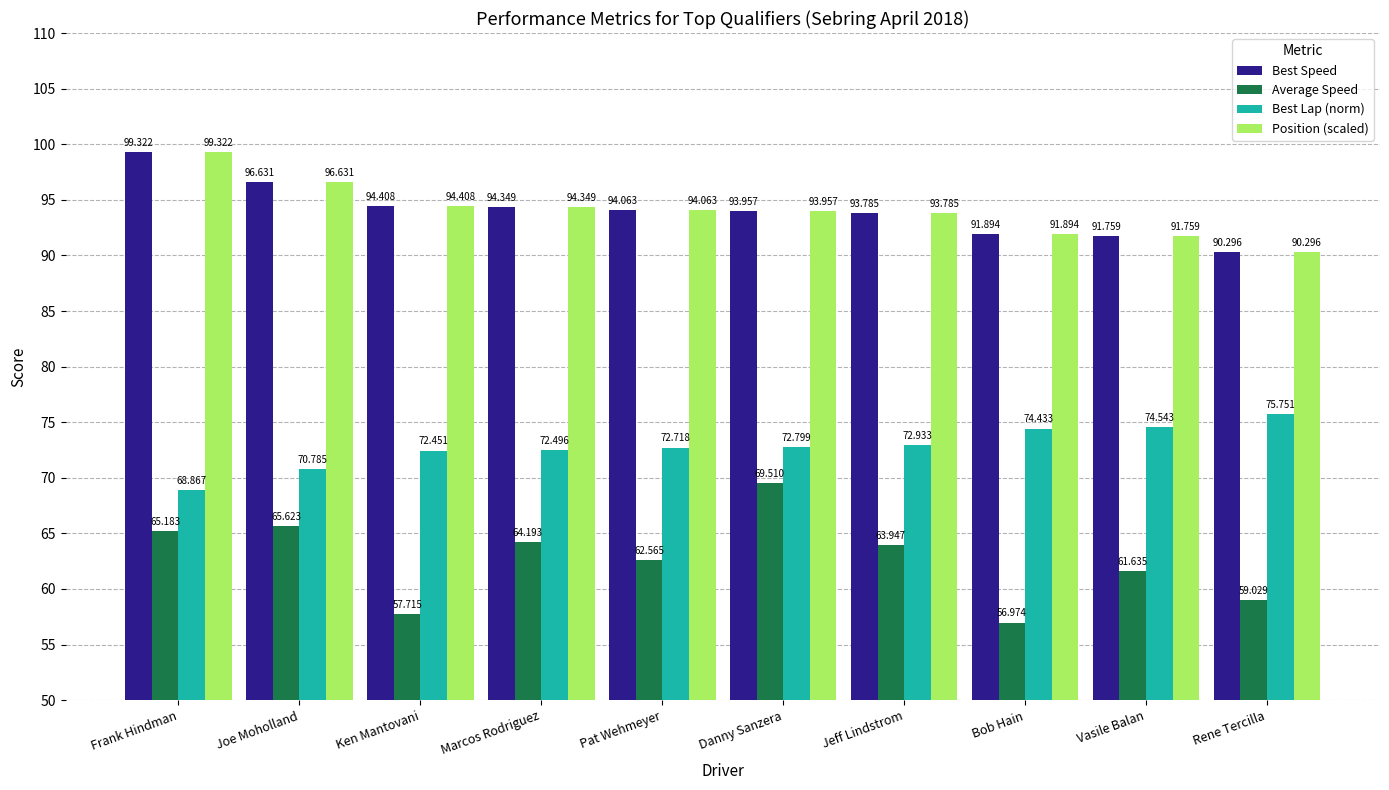

Is the value of Best Speed at Vasile Balan greater than the value of Average Speed at Bob Hain?

Yes